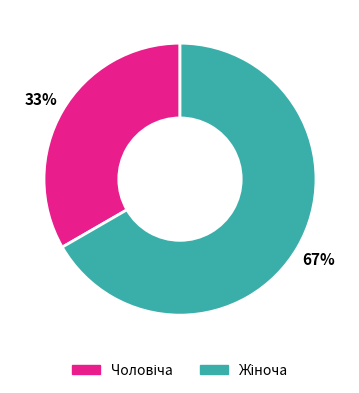

To the nearest percent, what is the average slice percentage?

50%